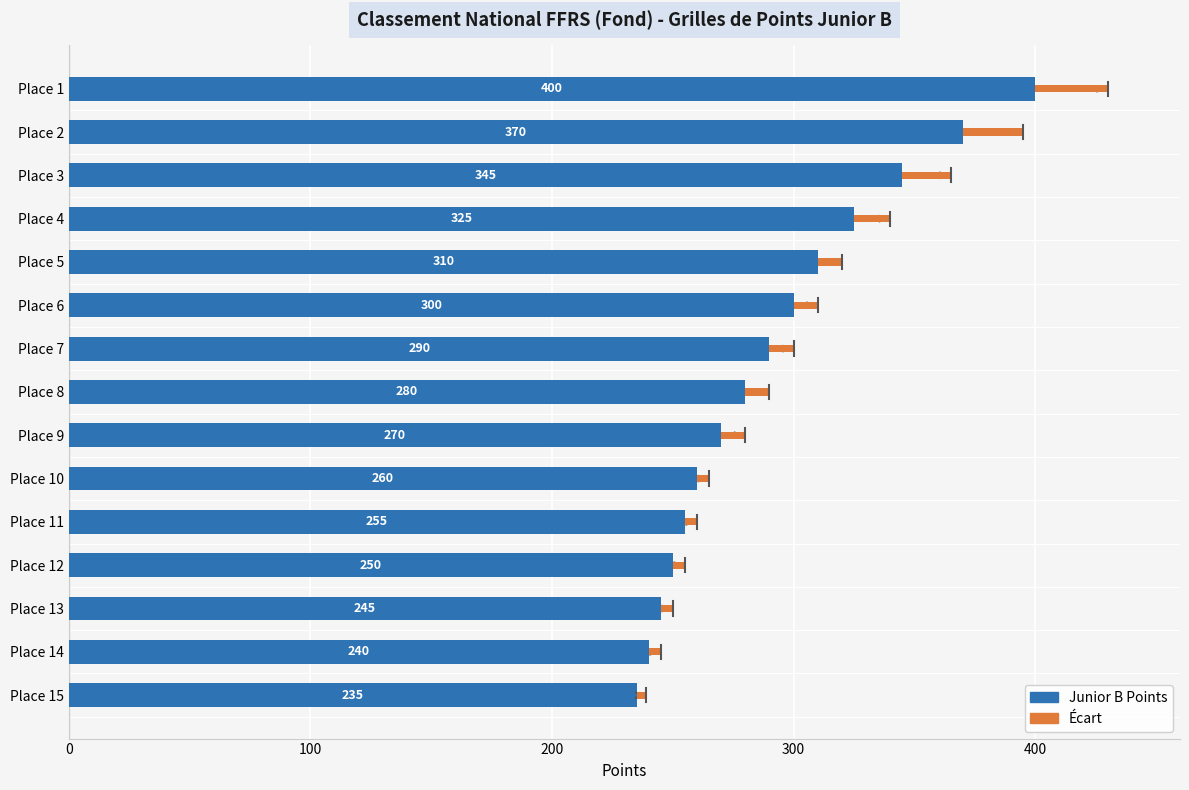

What is the total value across all series at Place 7?

300